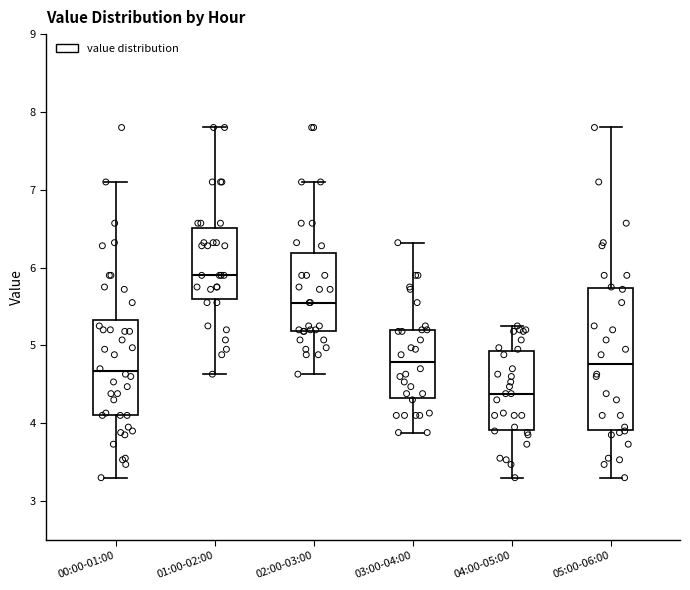

Reading left to right, read every box against the y-axis: the position of its median line, the range the box covers, and the ends of its whiskers. The values are not printed on the chart, so give them approximately, as read against the axis.

00:00-01:00: median 4.7, box 4.1 to 5.3, whiskers 3.3 to 7.1
01:00-02:00: median 5.9, box 5.6 to 6.5, whiskers 4.6 to 7.8
02:00-03:00: median 5.6, box 5.2 to 6.2, whiskers 4.6 to 7.1
03:00-04:00: median 4.8, box 4.3 to 5.2, whiskers 3.9 to 6.3
04:00-05:00: median 4.4, box 3.9 to 4.9, whiskers 3.3 to 5.3
05:00-06:00: median 4.8, box 3.9 to 5.7, whiskers 3.3 to 7.8